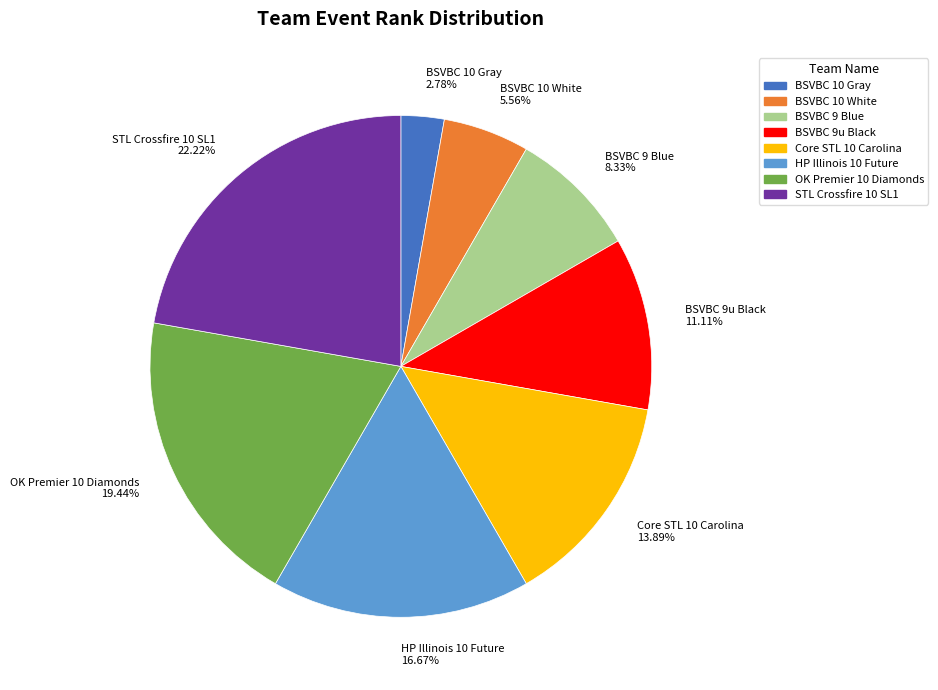

How many slices are in this pie chart?

8